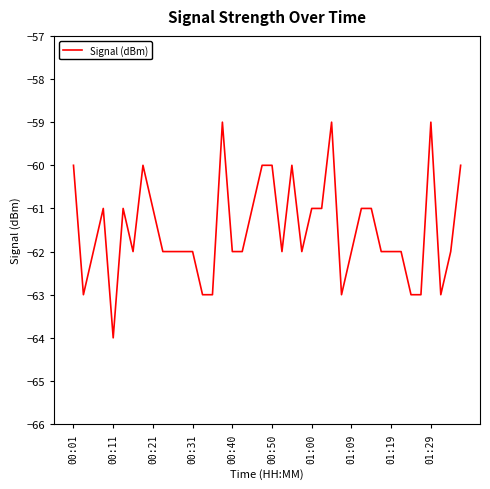

What is the greatest value displayed?

-59